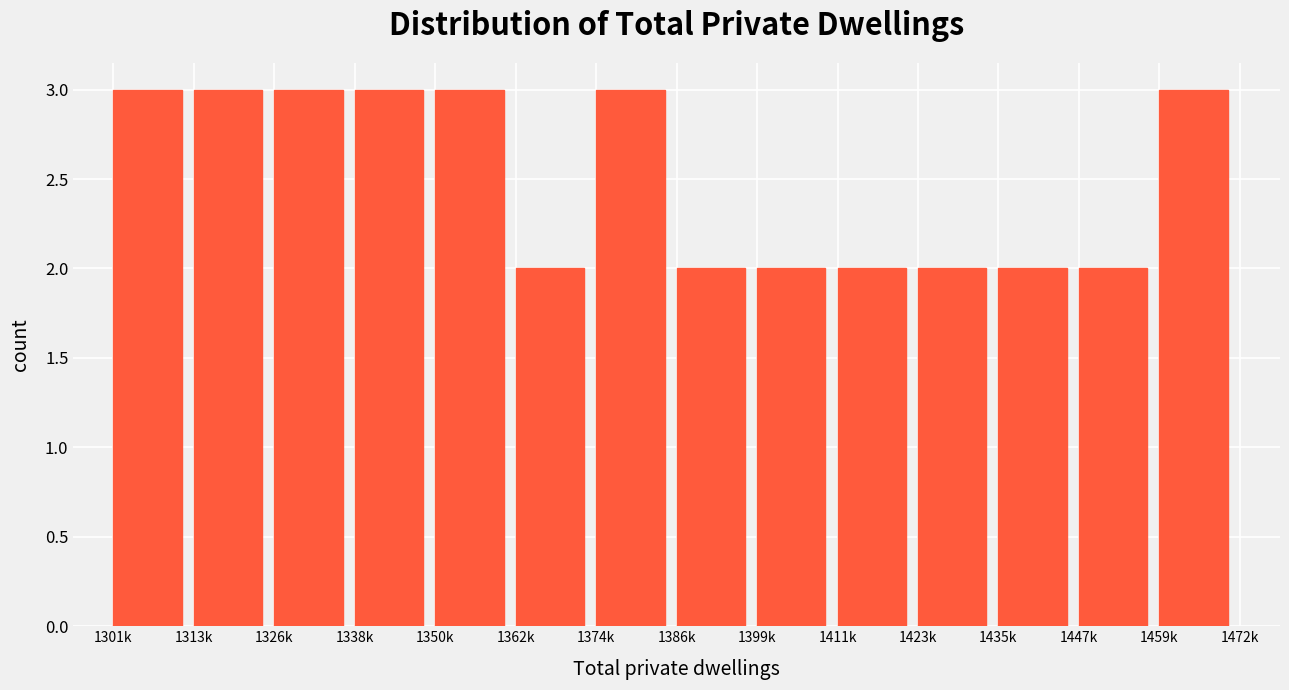

Reading right to left, transcribe all the data shown in this chart.

3	2	2	2	2	2	2	3	2	3	3	3	3	3